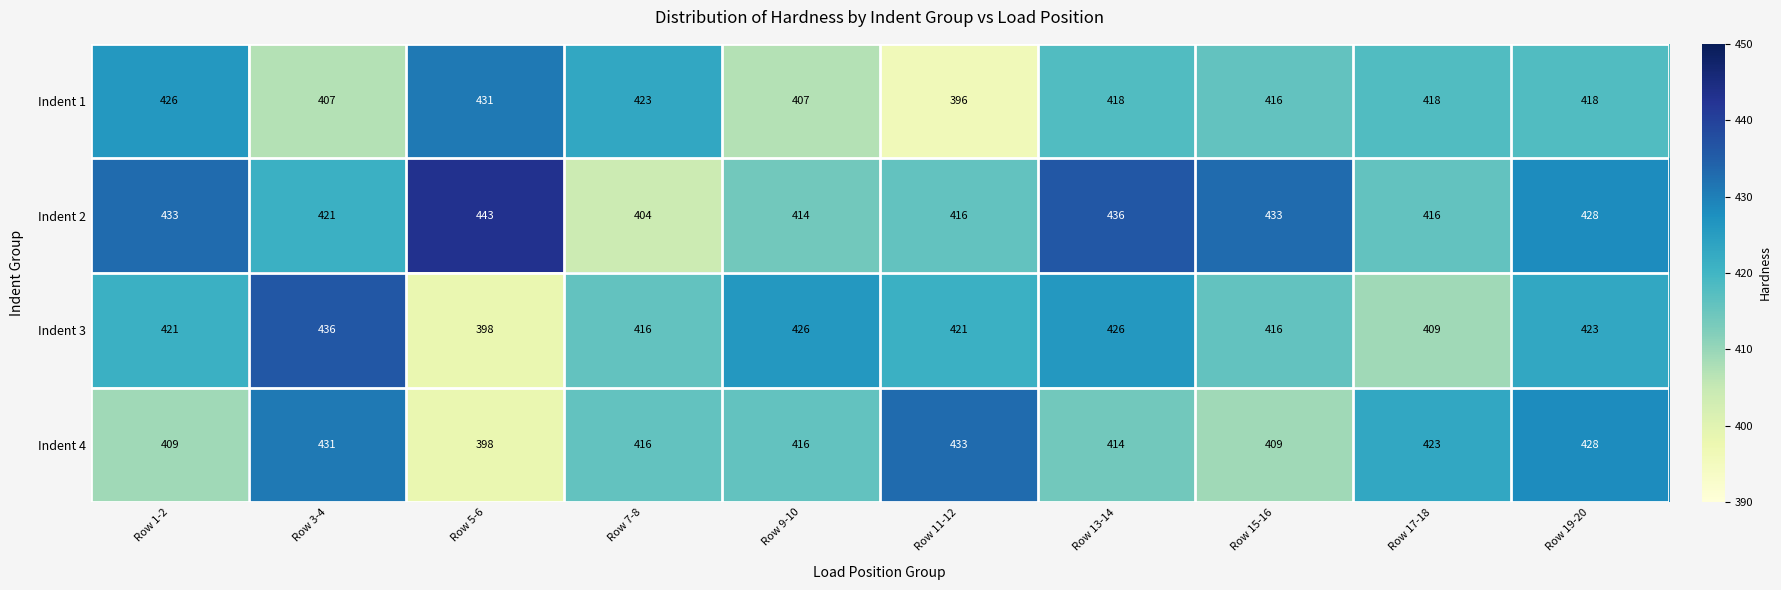

Which category has the lowest value in the Indent 3 series?

Row 5-6